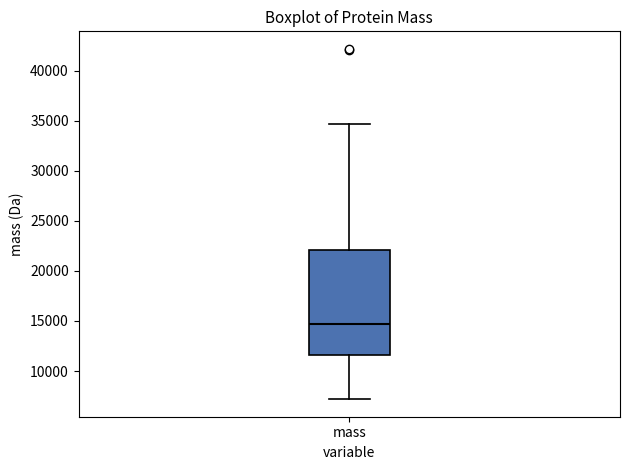

Transcribe this box plot: give where the median line is, the range the box spans, and where the two whiskers end, as read against the y-axis. The values are not printed on the chart, so give them approximately, as read against the axis.

median 14500, box 11500 to 22000, whiskers 7000 to 34500